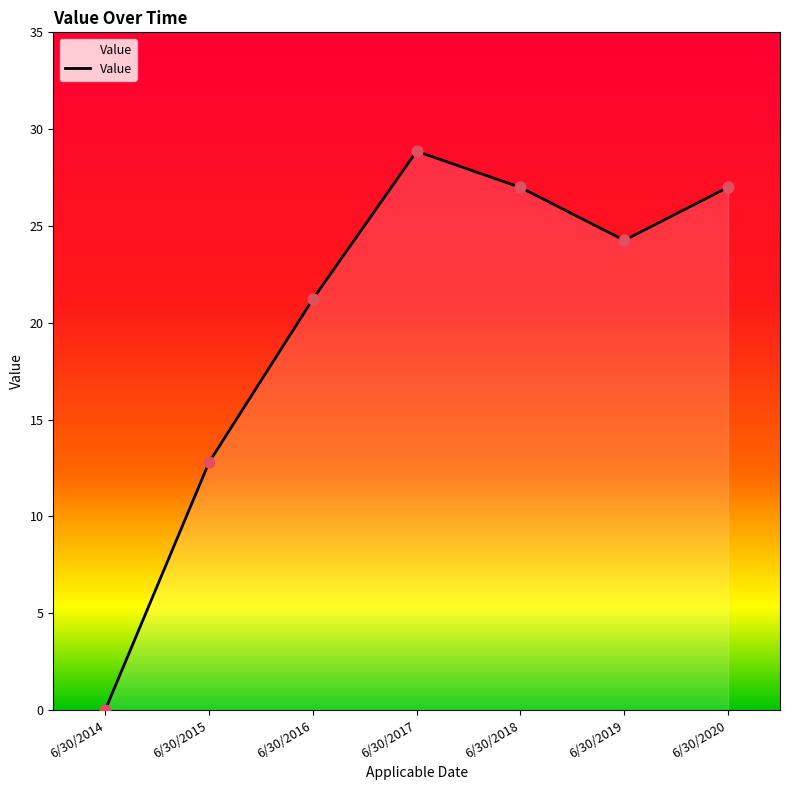

What is the change in value from 6/30/2017 to 6/30/2019?

-4.6